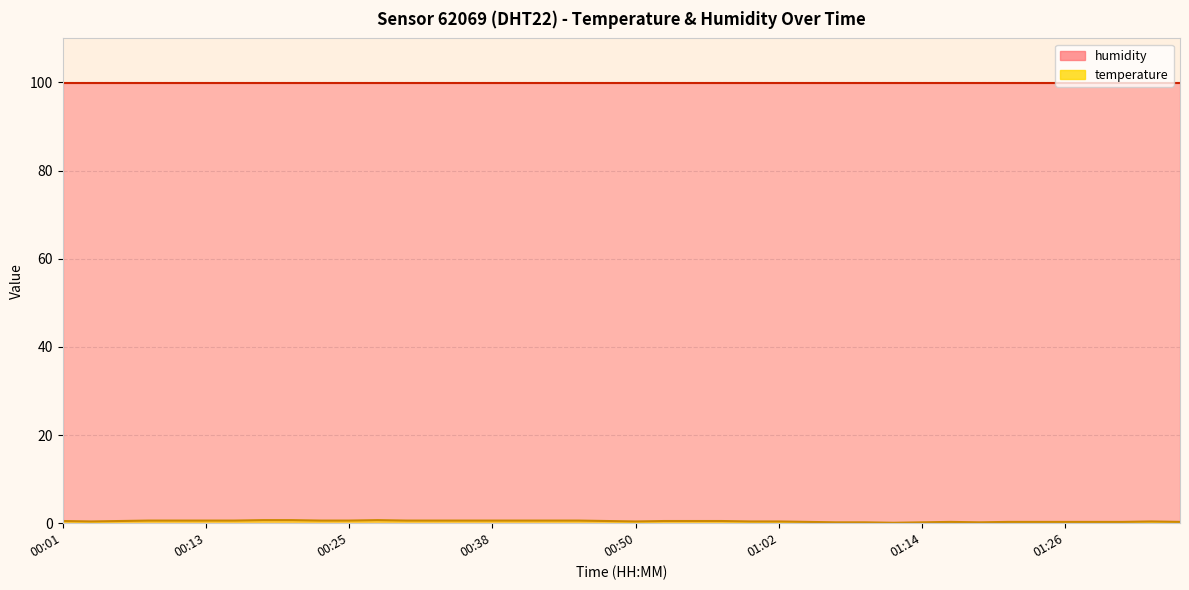

Which category has the lowest value across all series?

01:12